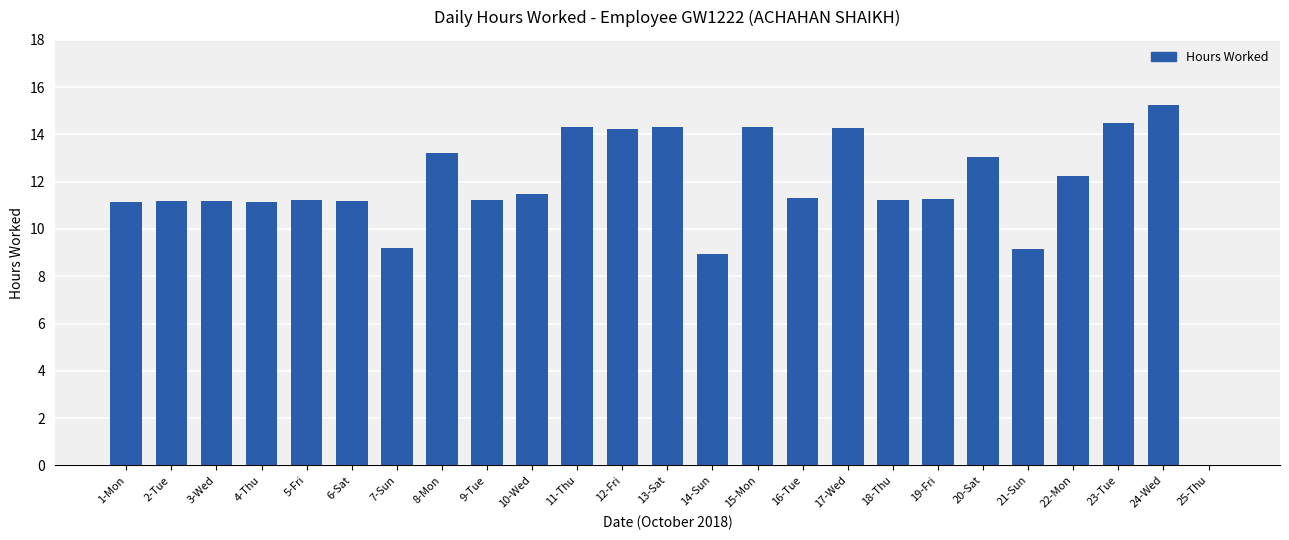

True or false: the data shows 18.7 at 10-Wed.

False